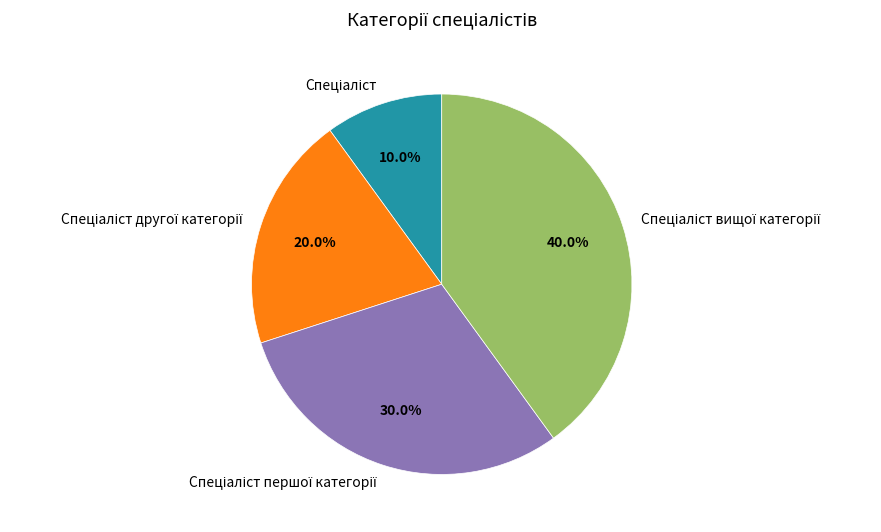

Is there any slice that represents more than half of the pie?

No